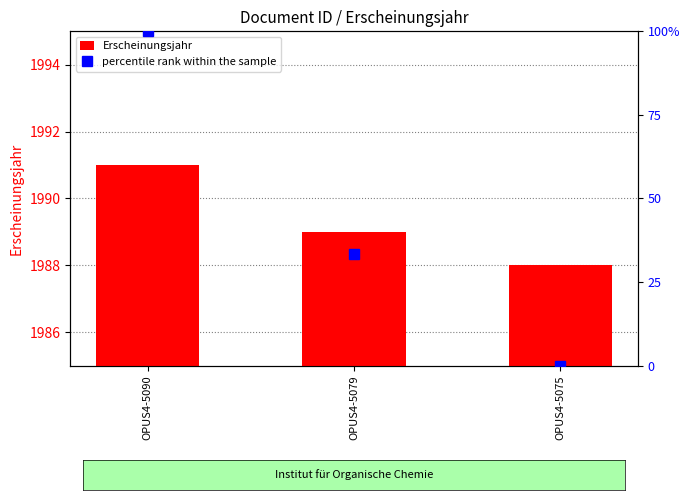

The Erscheinungsjahr series shows 1989.0 at OPUS4-5079. True or false?

True